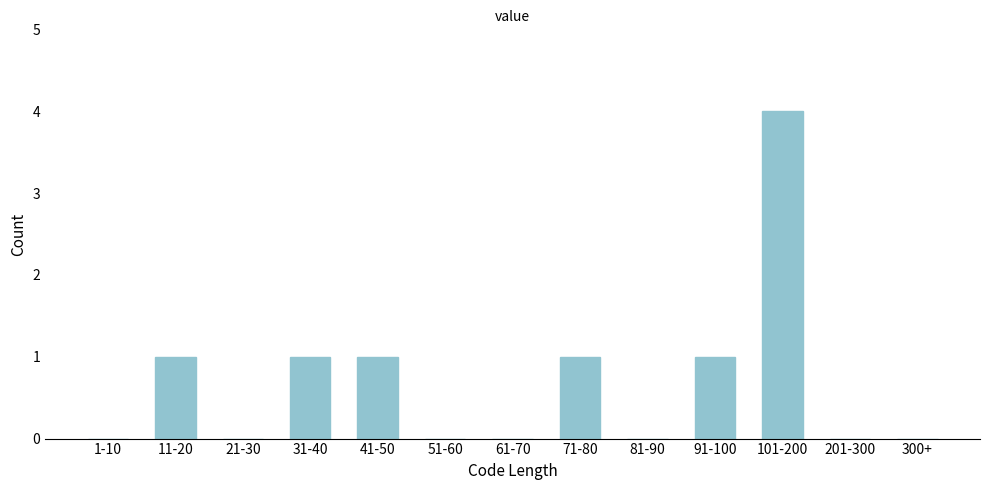

Reading left to right, list all the values displayed in this chart.

1-10=0	11-20=1	21-30=0	31-40=1	41-50=1	51-60=0	61-70=0	71-80=1	81-90=0	91-100=1	101-200=4	201-300=0	300+=0